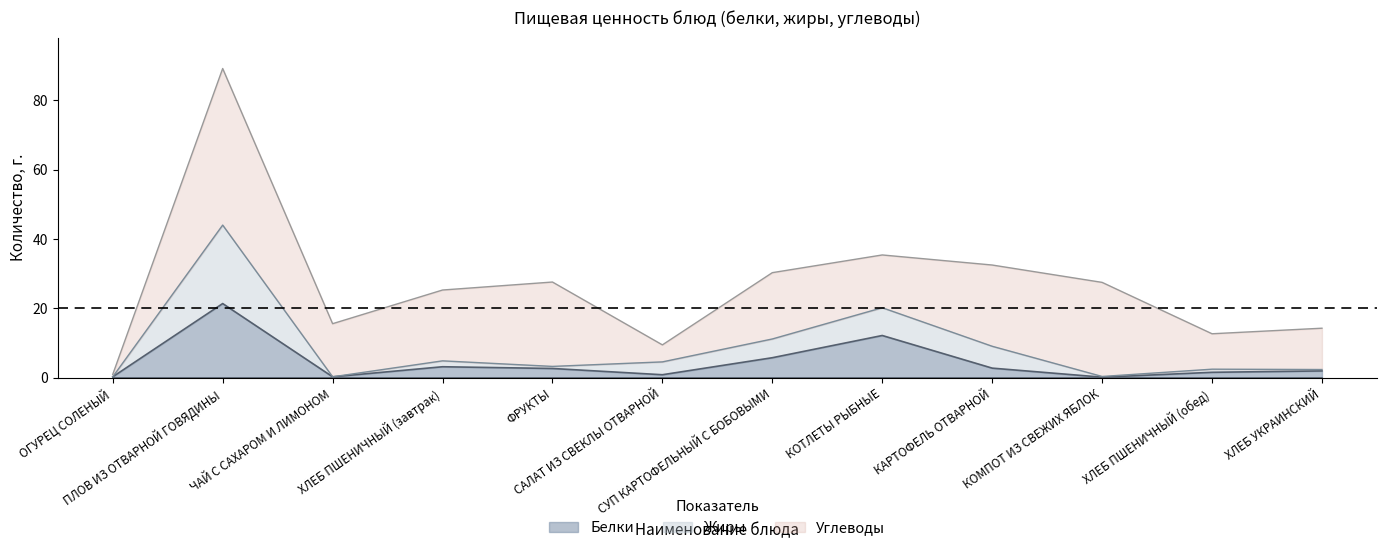

What is the highest value of the Белки series?

21.4